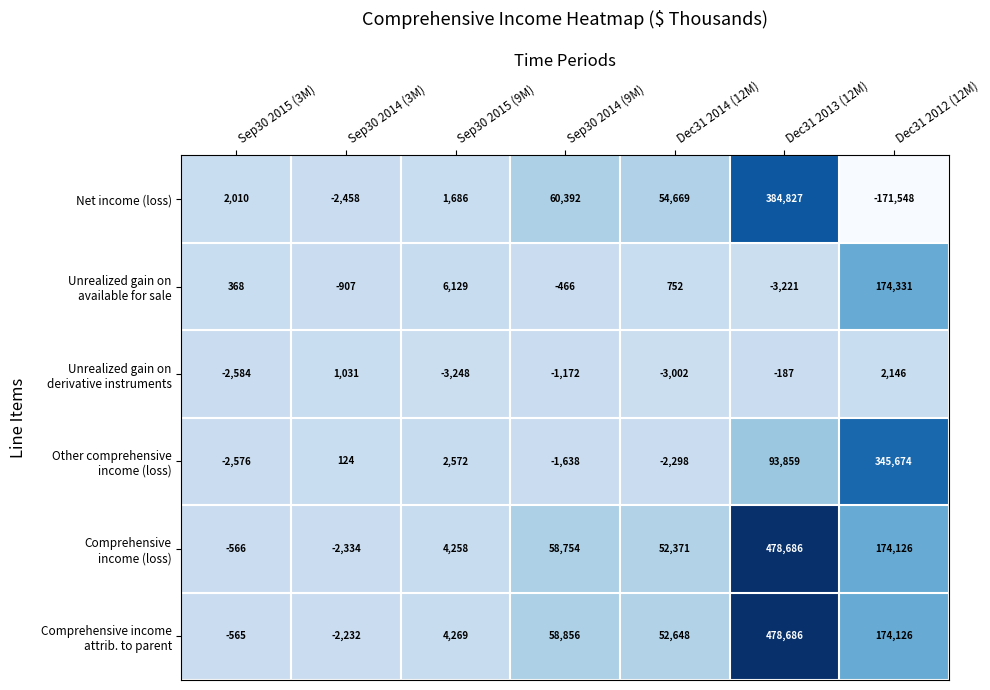

How many distinct data groups are displayed?

6